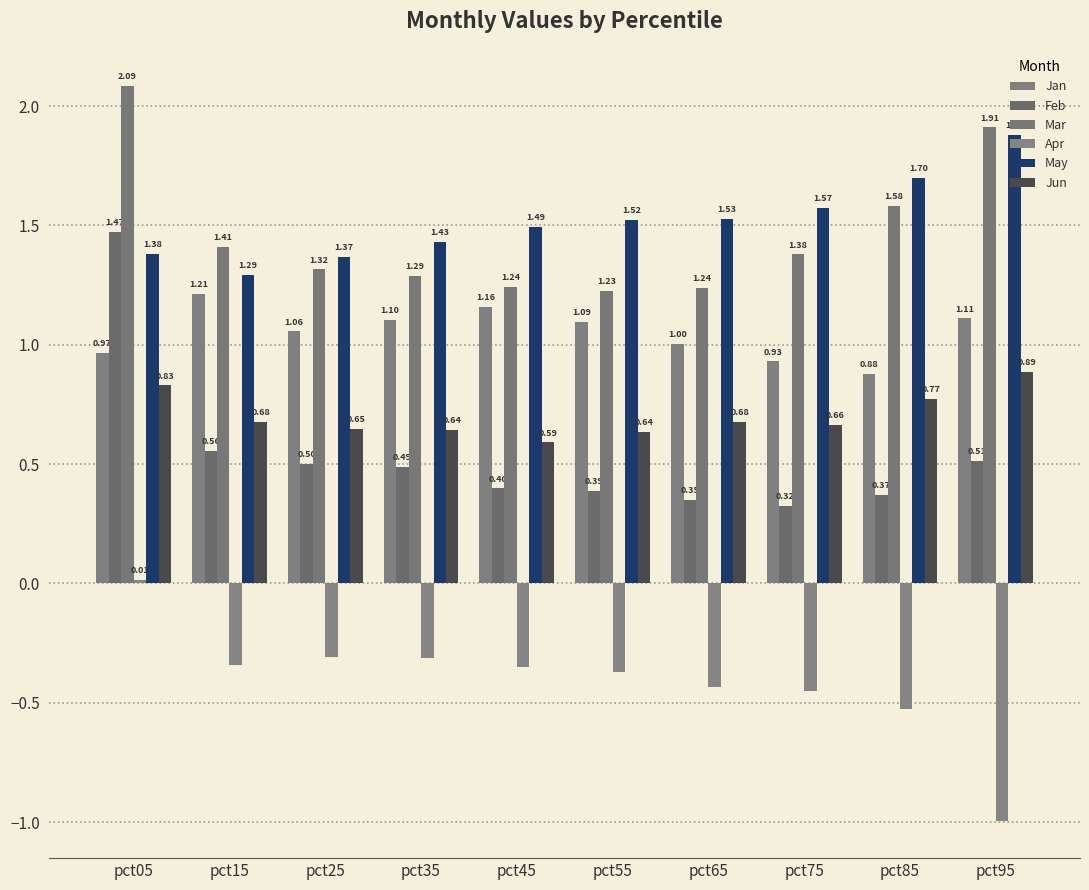

Between pct25 and pct05, which is larger?

pct25